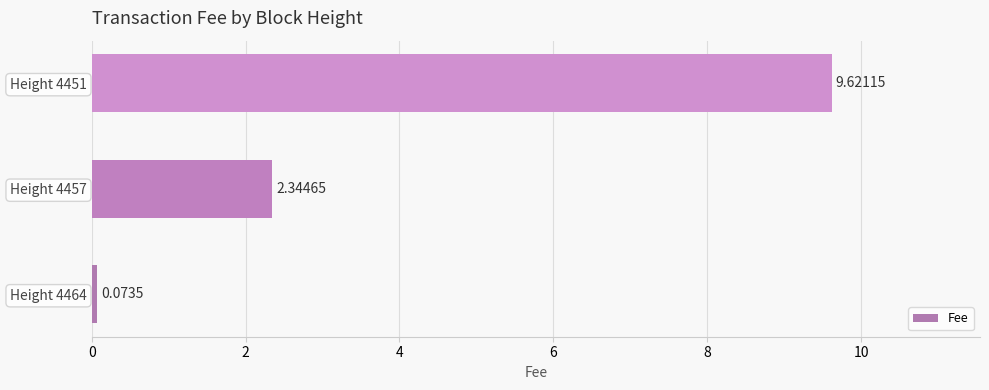

Count the number of values greater than 2.

2